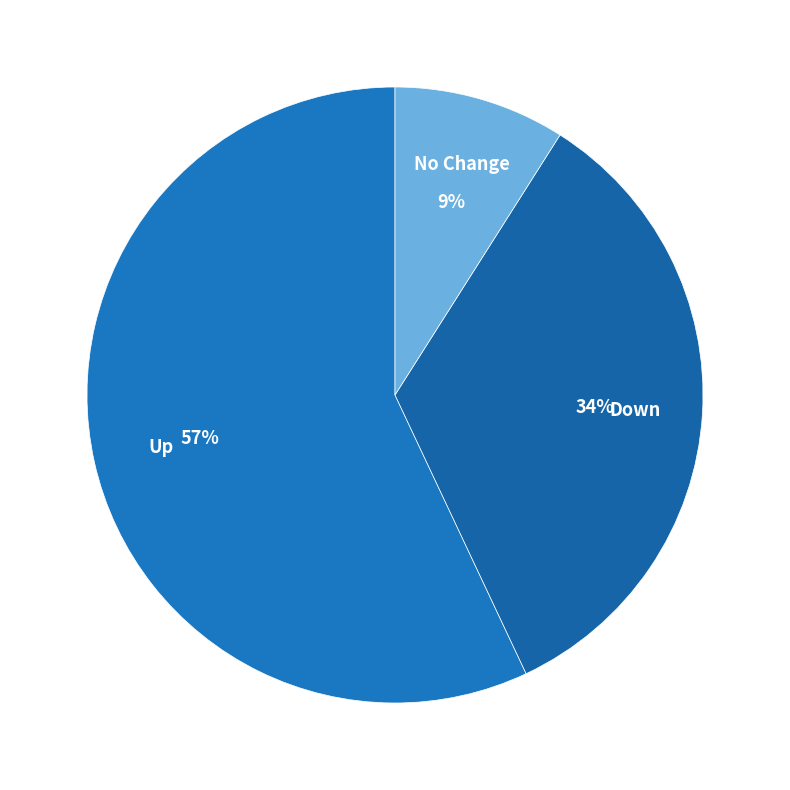

How many slices are in this pie chart?

3